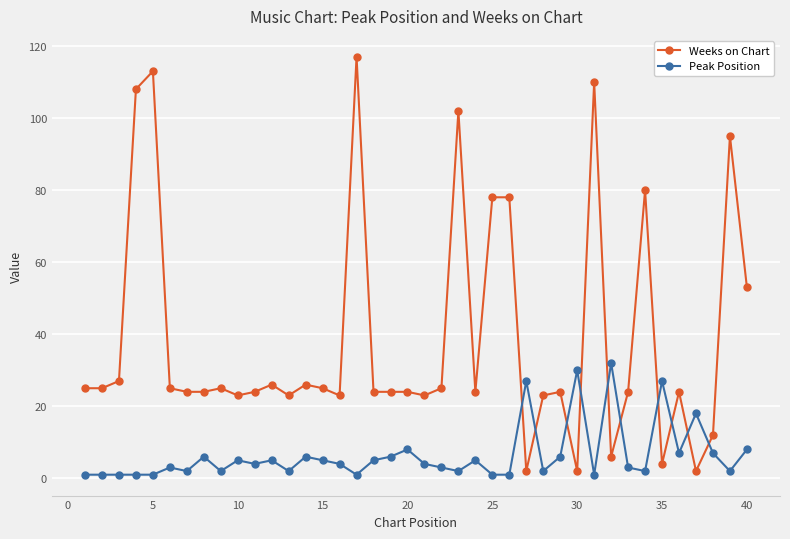

Which series has the widest spread of values?

Weeks on Chart